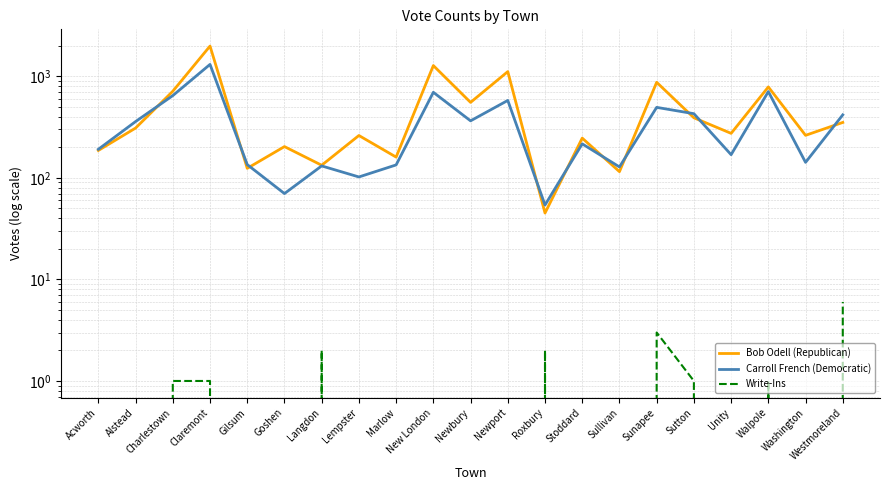

What is the difference between the highest and lowest values at Roxbury?

52